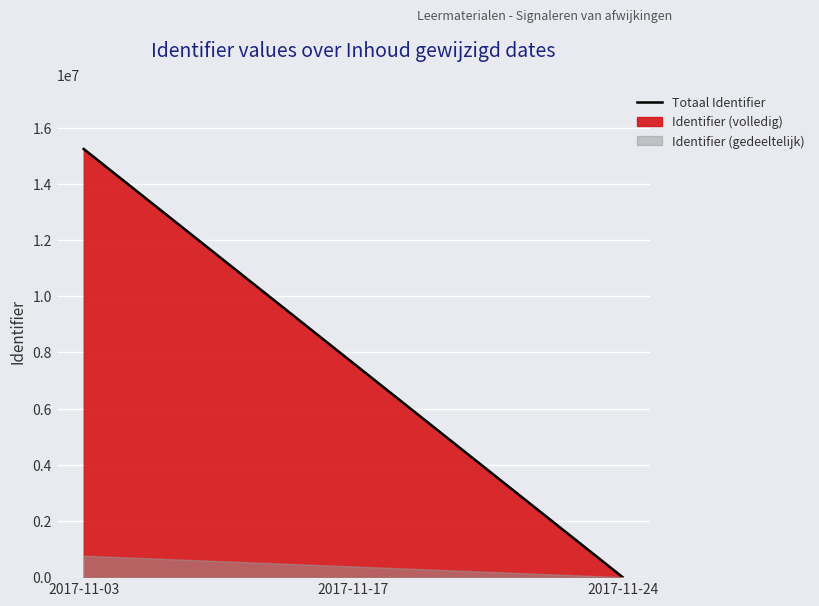

What is the sum of all values?

22866271